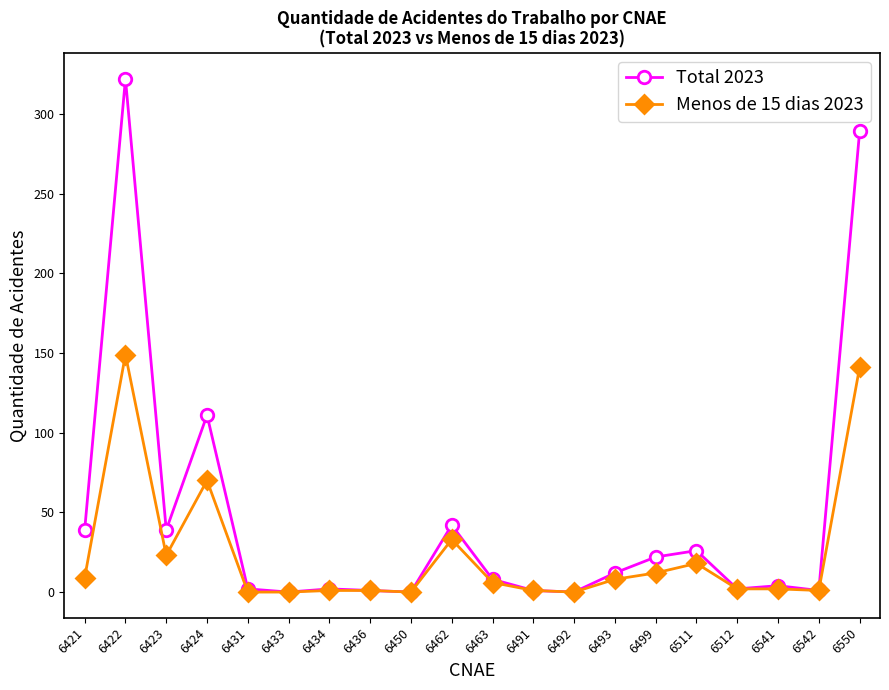

What is the approximate value of Total 2023 at 6541?

4